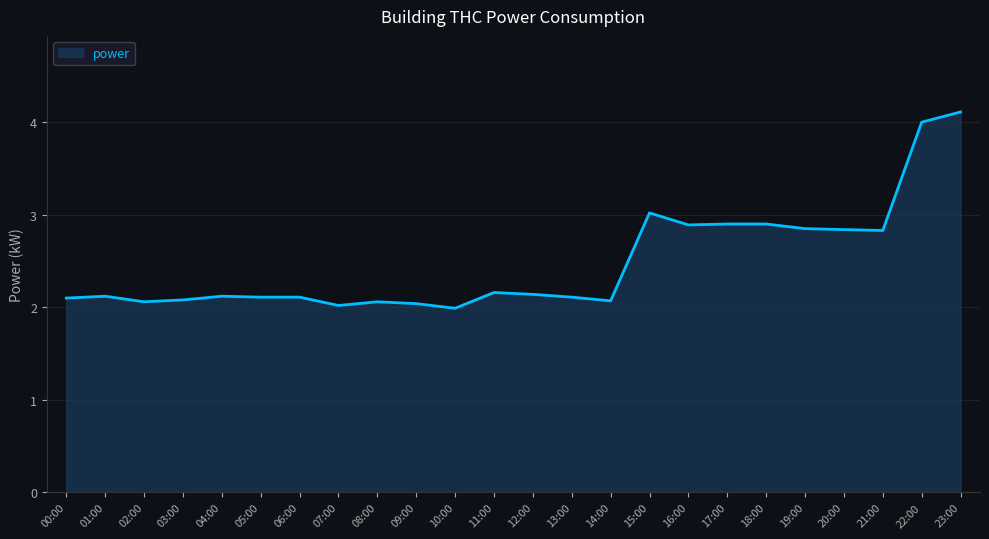

What is the average value?

2.5